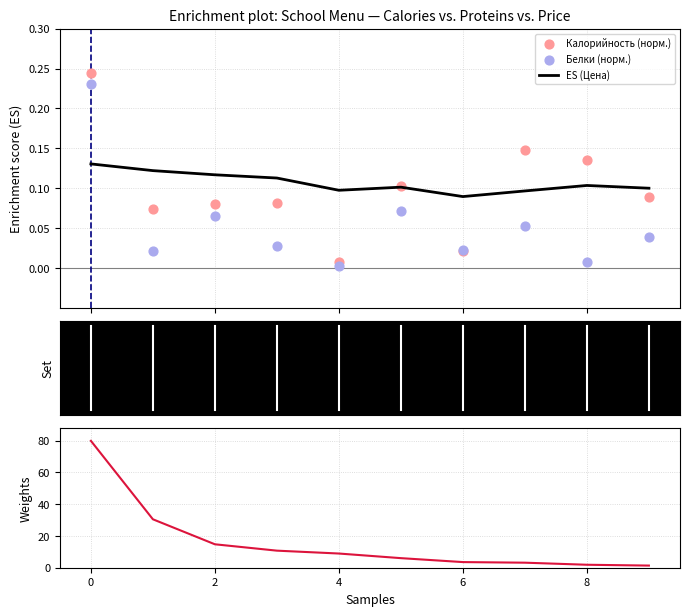

Which series contains the lowest Y value?

Белки (норм.)